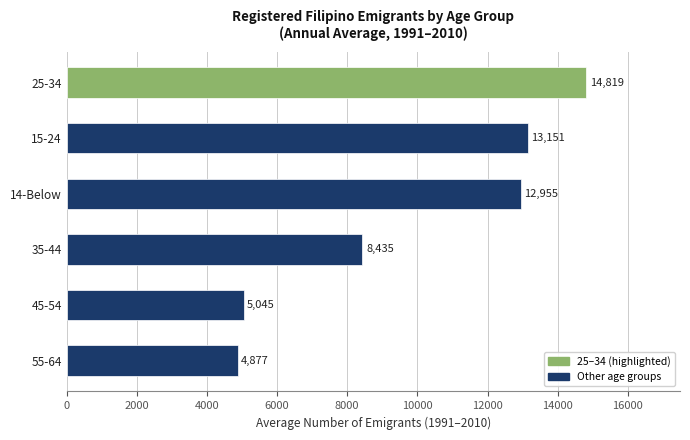

Reading bottom to top, extract all data points from this chart.

55-64=4877	45-54=5045	35-44=8435	14-Below=12955	15-24=13151	25-34=14819